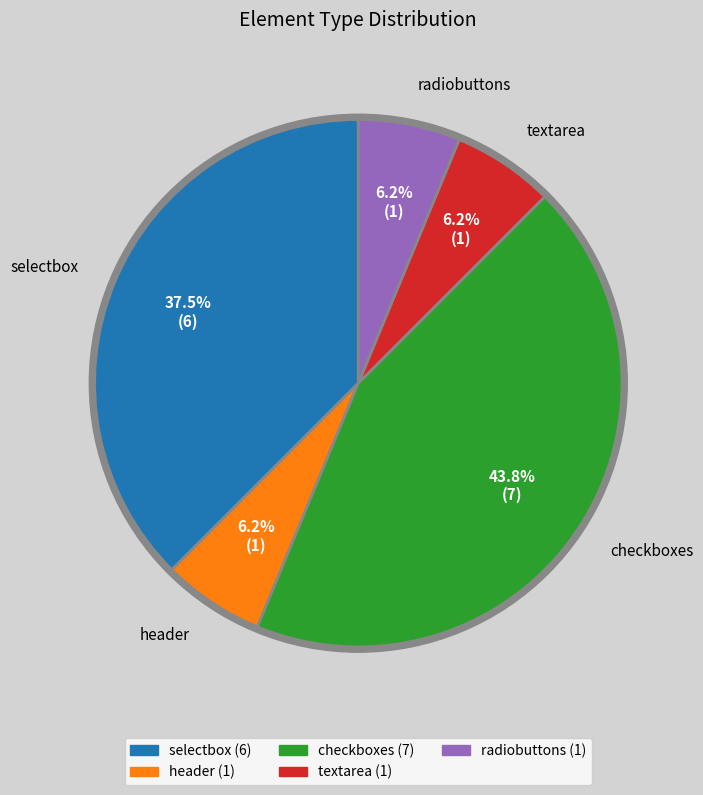

Combined, do checkboxes and selectbox account for over 50%?

Yes